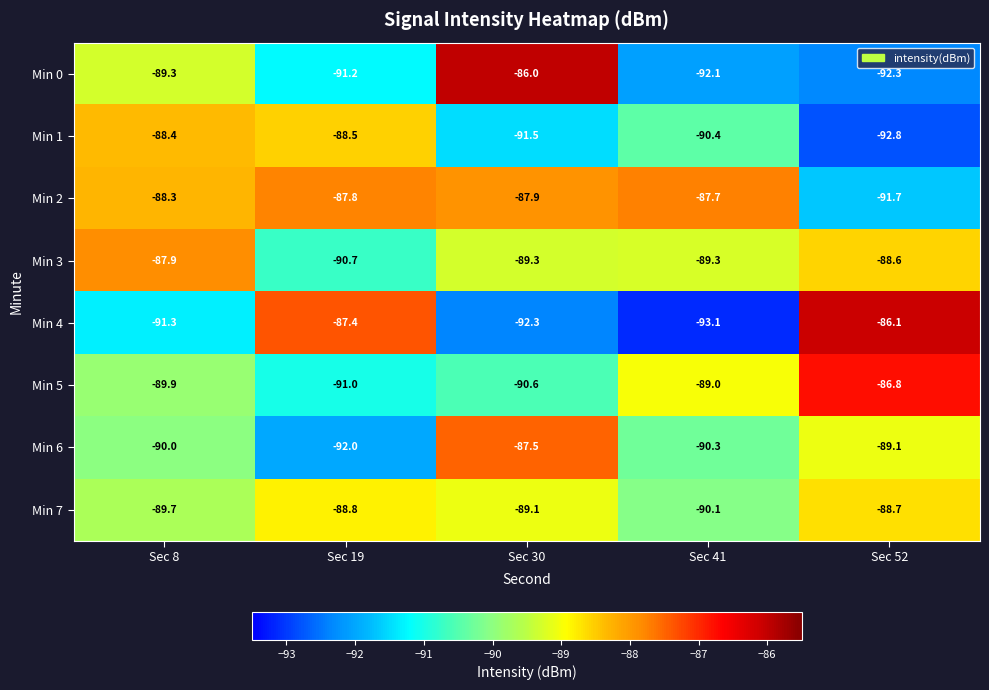

List the labels in order of Min 1 value, smallest first.

Sec 52, Sec 30, Sec 41, Sec 19, Sec 8